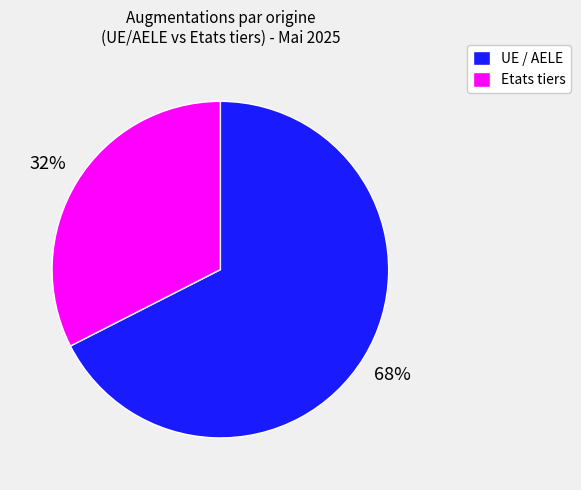

To the nearest percent, what is the average slice percentage?

50%